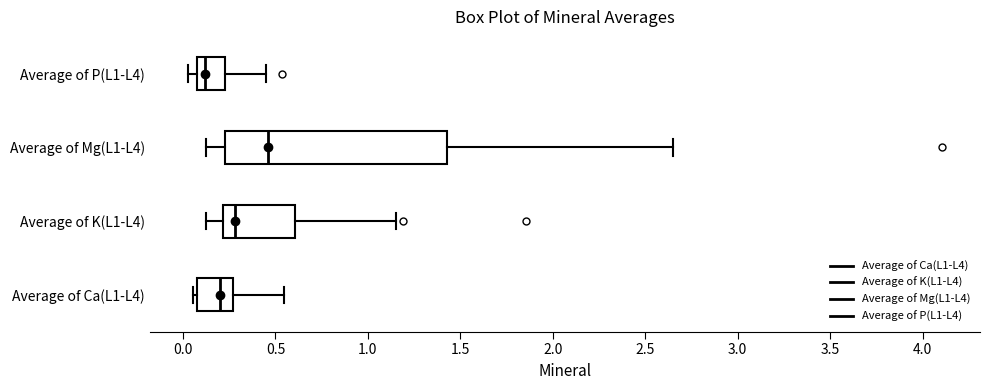

Reading bottom to top, read every box against the x-axis: the position of its median line, the range the box covers, and the ends of its whiskers. The values are not printed on the chart, so give them approximately, as read against the axis.

Average of Ca(L1-L4): median 0.20, box 0.10 to 0.25, whiskers 0.05 to 0.55
Average of K(L1-L4): median 0.30, box 0.20 to 0.60, whiskers 0.10 to 1.15
Average of Mg(L1-L4): median 0.45, box 0.25 to 1.45, whiskers 0.10 to 2.65
Average of P(L1-L4): median 0.10 (just right of the box's left edge), box 0.10 to 0.25, whiskers 0.05 to 0.45